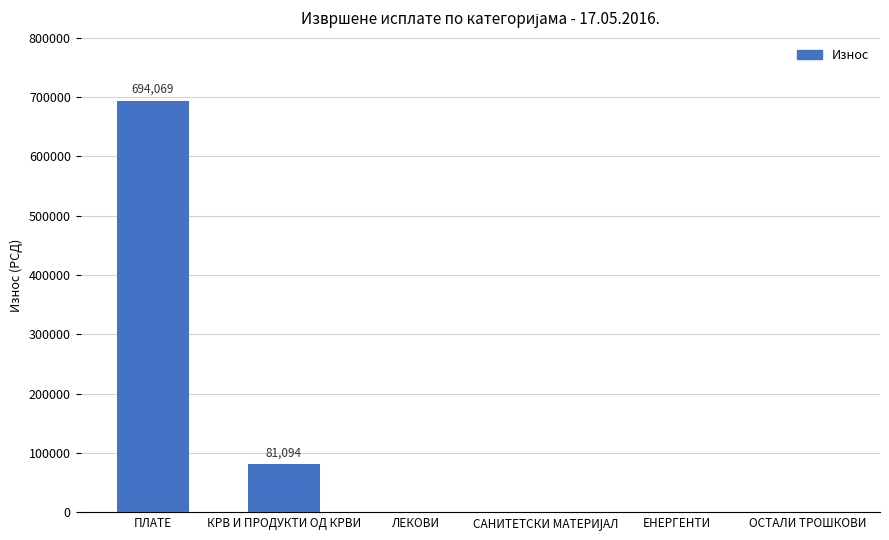

How many series are shown in this chart?

1